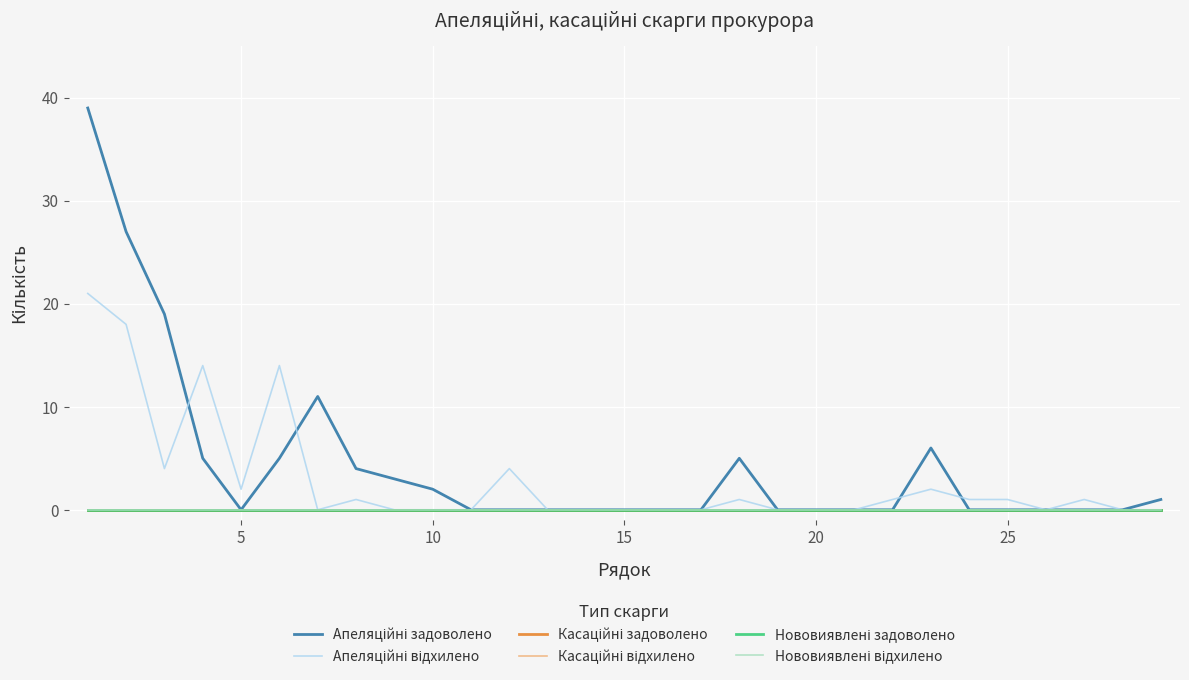

Does the chart have visible grid lines?

Yes